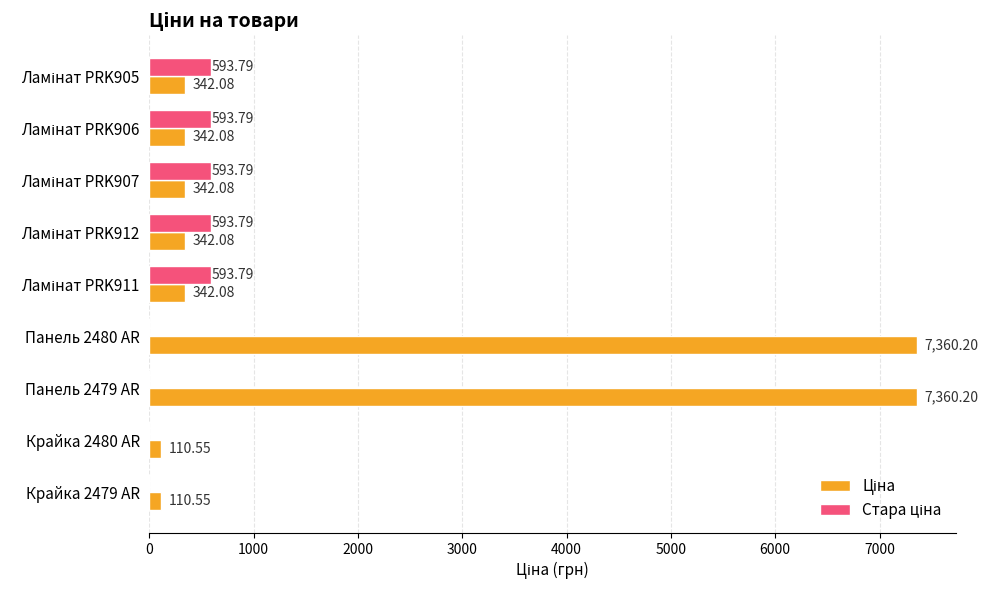

How many series are shown in this chart?

2